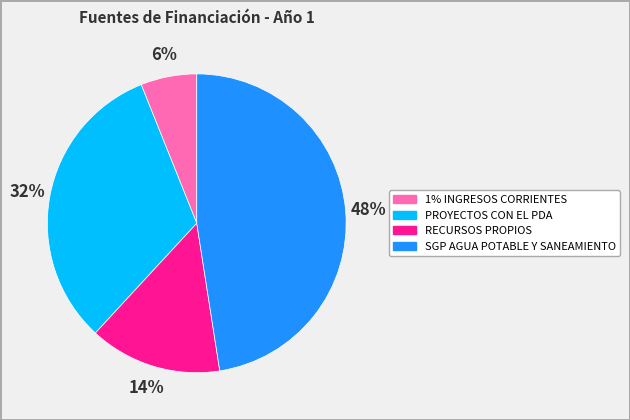

Is there any slice that represents more than half of the pie?

No